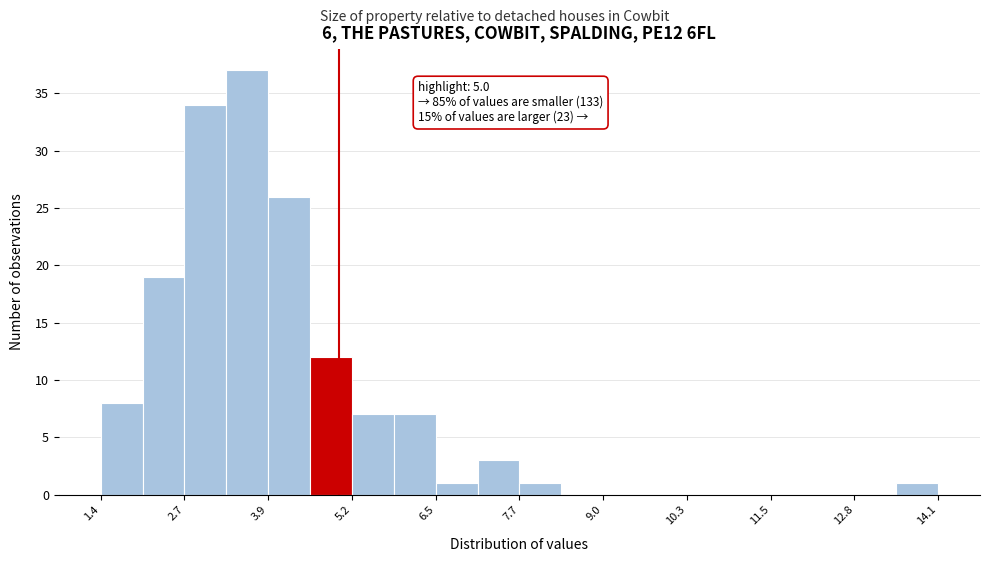

Read against the x-axis, roughly where is the centre of the tallest bar?

3.6